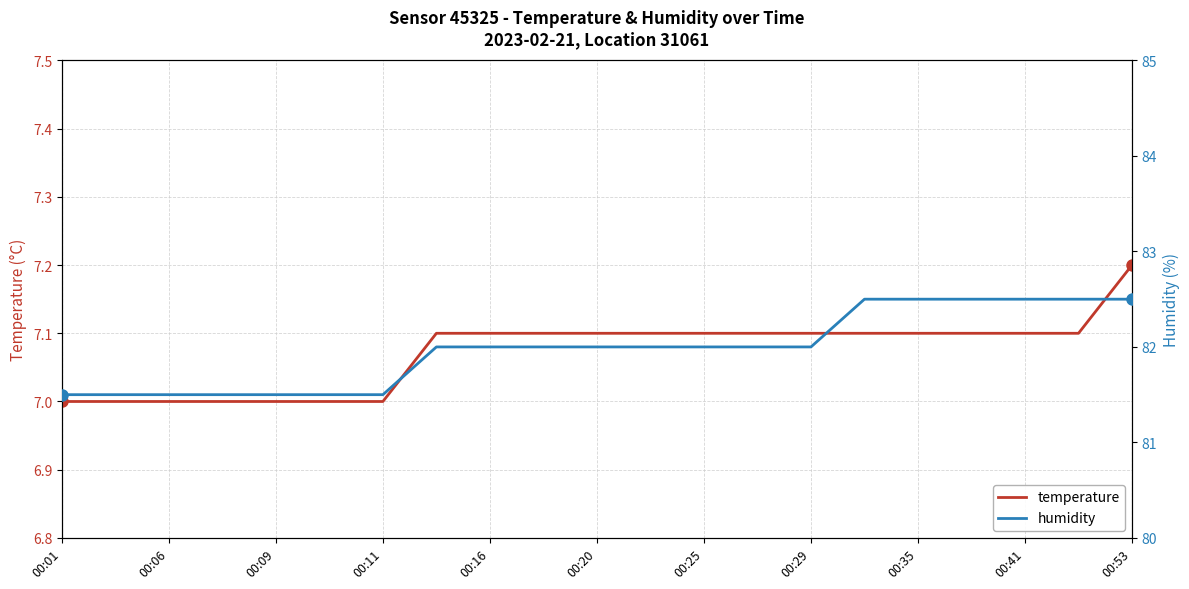

At which label does temperature reach its peak?

00:53